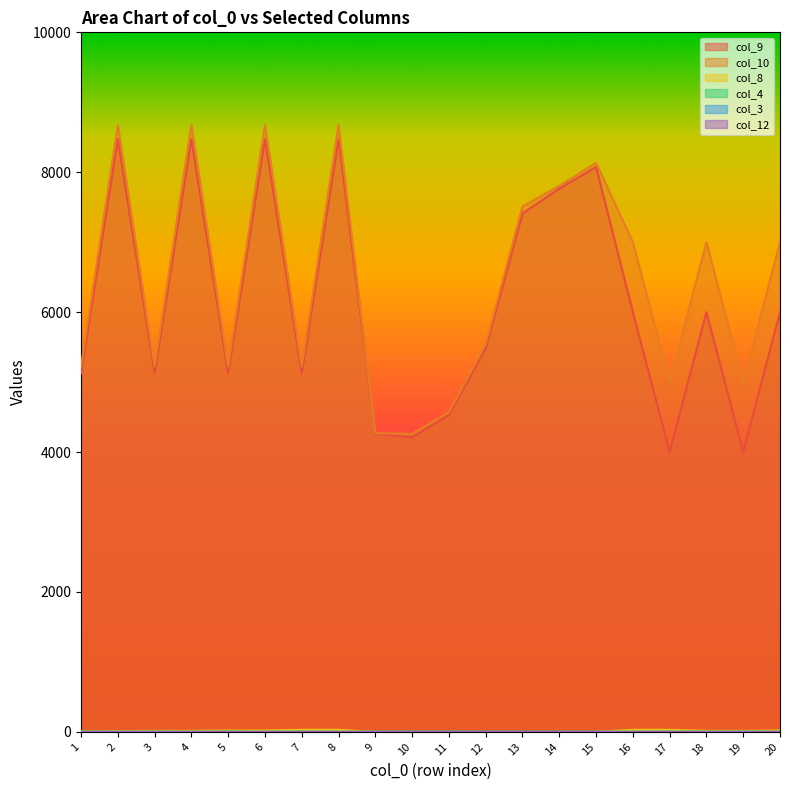

True or false: col_8 and col_10 cross at least once.

False